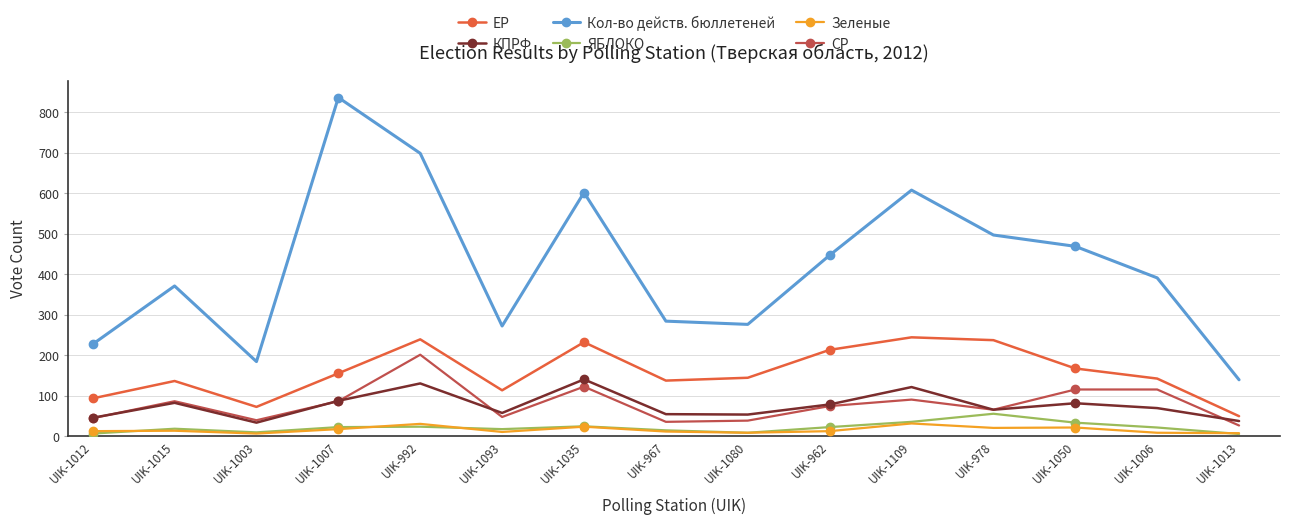

What is the difference between the second highest and minimum values in the ЕР series?

190